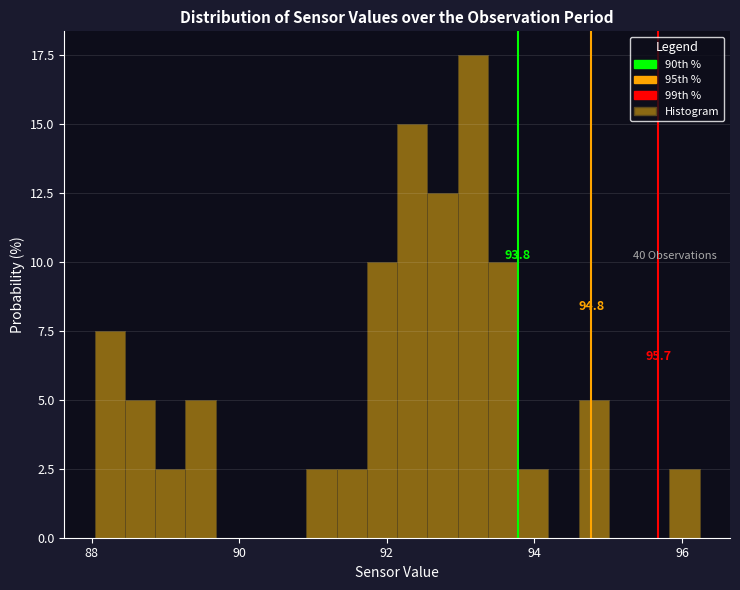

Read against the x-axis, roughly where is the centre of the tallest bar?

93.2